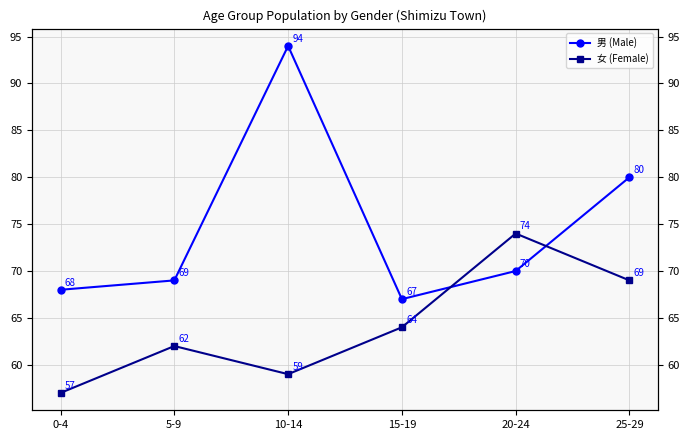

At which category does 男 (Male) reach its first local peak?

10-14